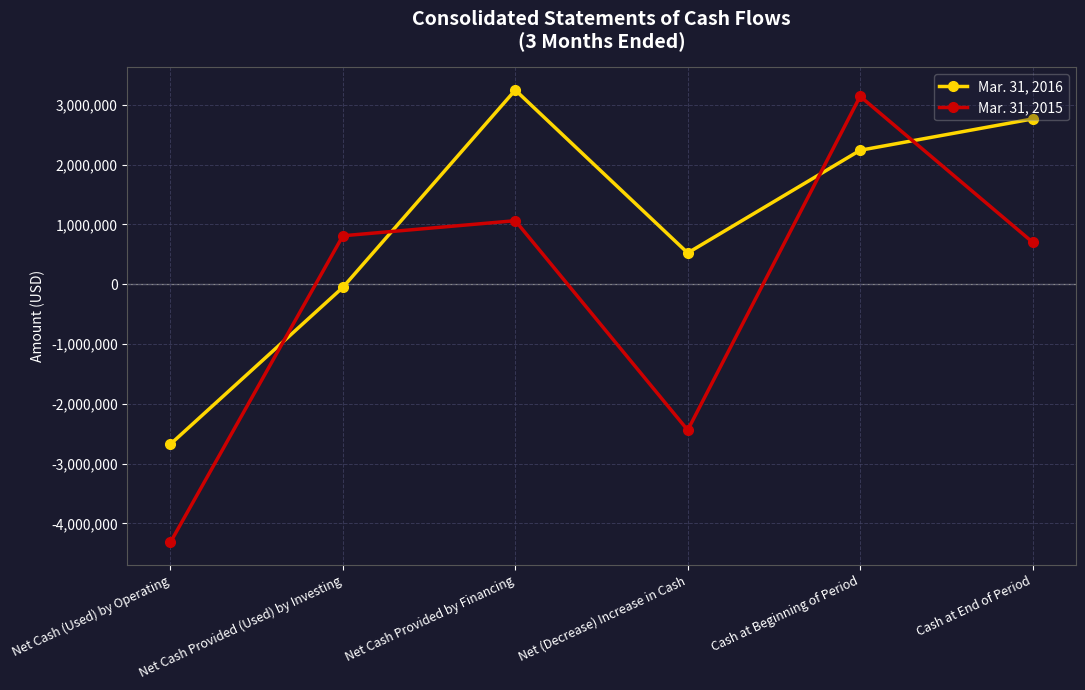

What is the average value of the Mar. 31, 2015 series?

-171699